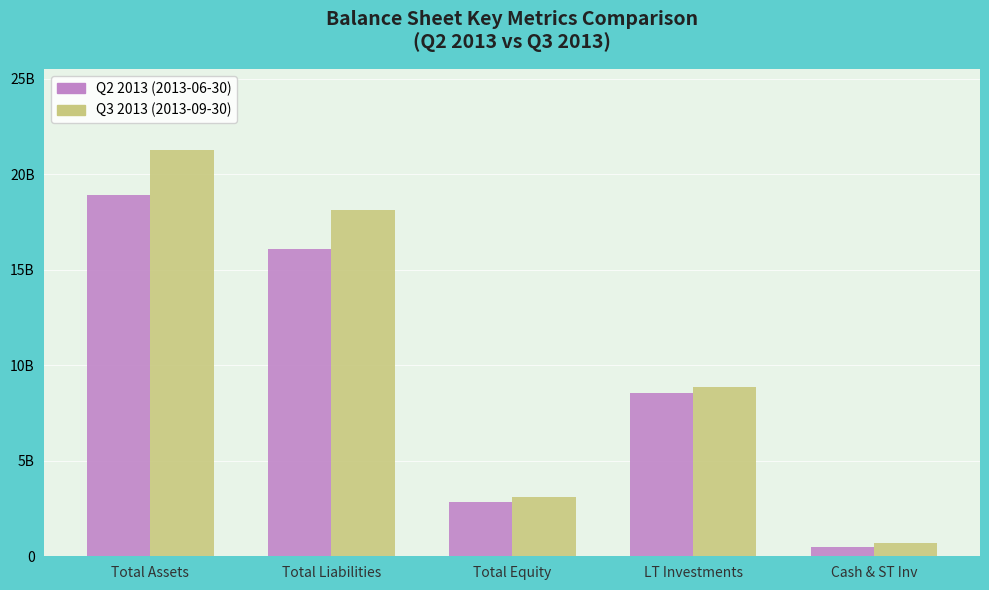

What are all the series names shown in the legend?

Q2 2013 (2013-06-30), Q3 2013 (2013-09-30)